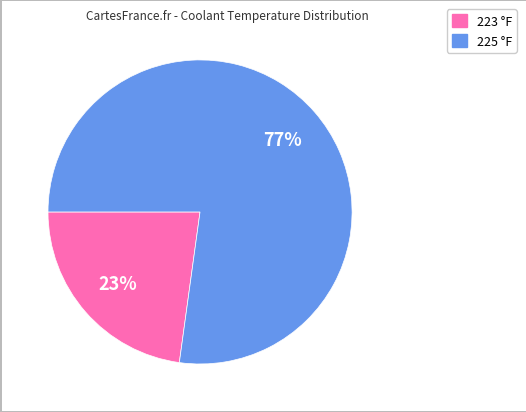

What percentage is the 225 °F slice, to the nearest percent?

77%